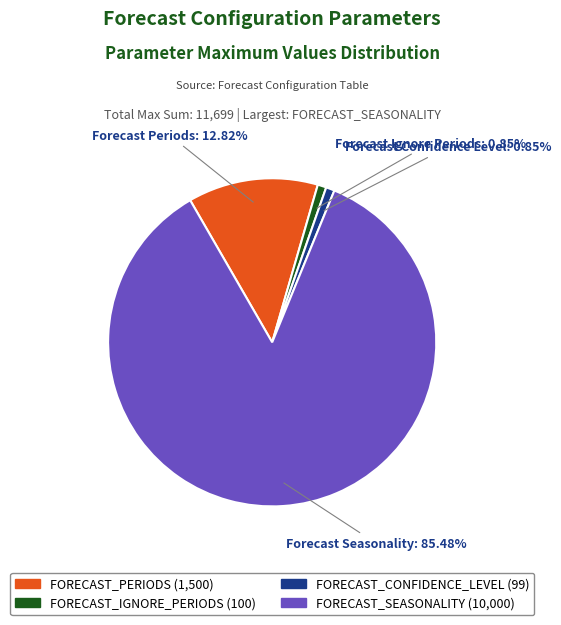

Which category has the biggest portion of the pie?

FORECAST_SEASONALITY